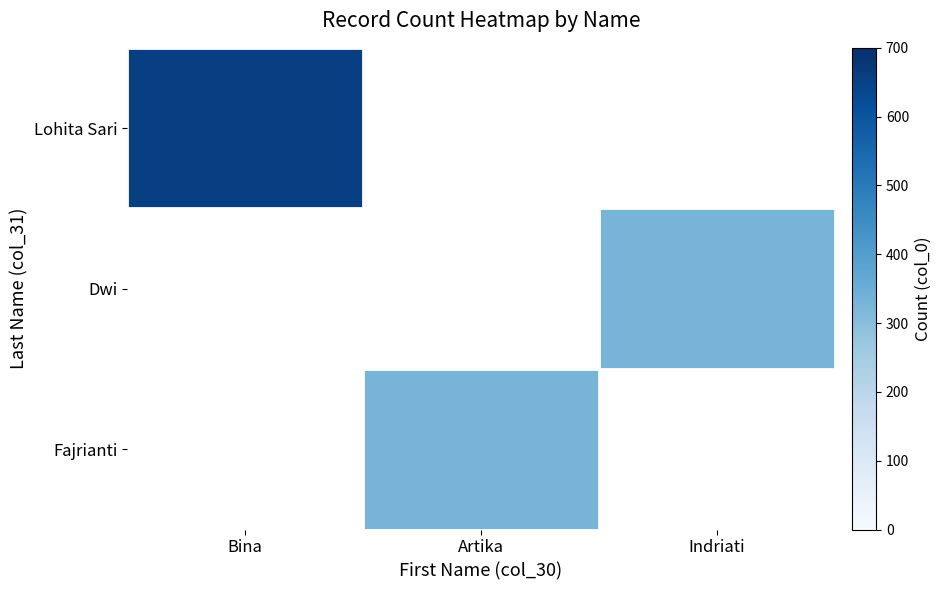

True or false: Lohita Sari has a value of 658.0 at Bina.

True